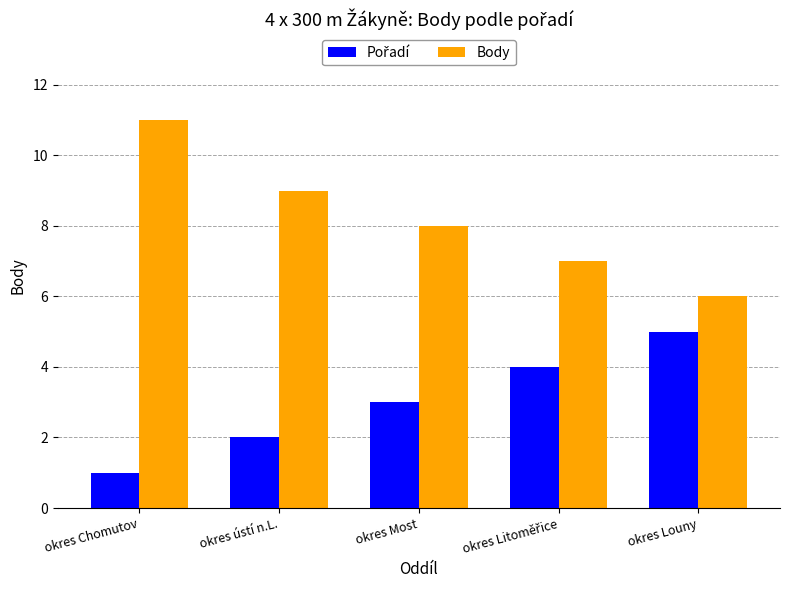

The Body series shows 11 at okres Chomutov. True or false?

True